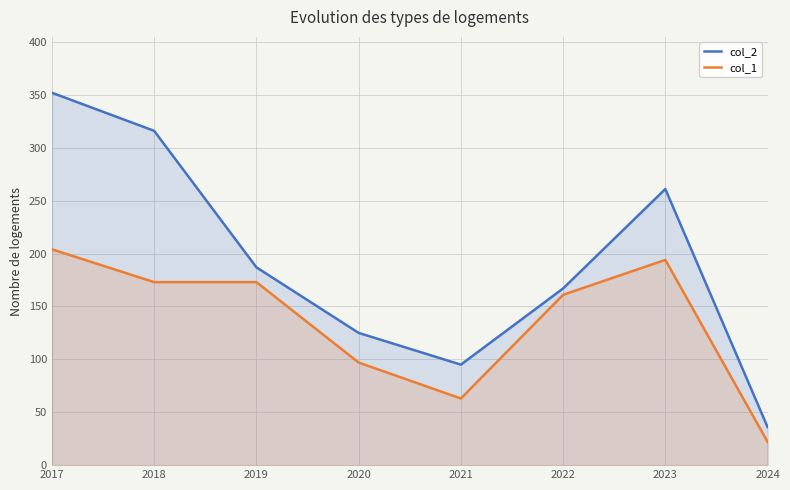

Reading left to right, transcribe all the data shown in this chart.

col_2: 352	316	187	125	95	167	261	36
col_1: 204	173	173	97	63	161	194	22